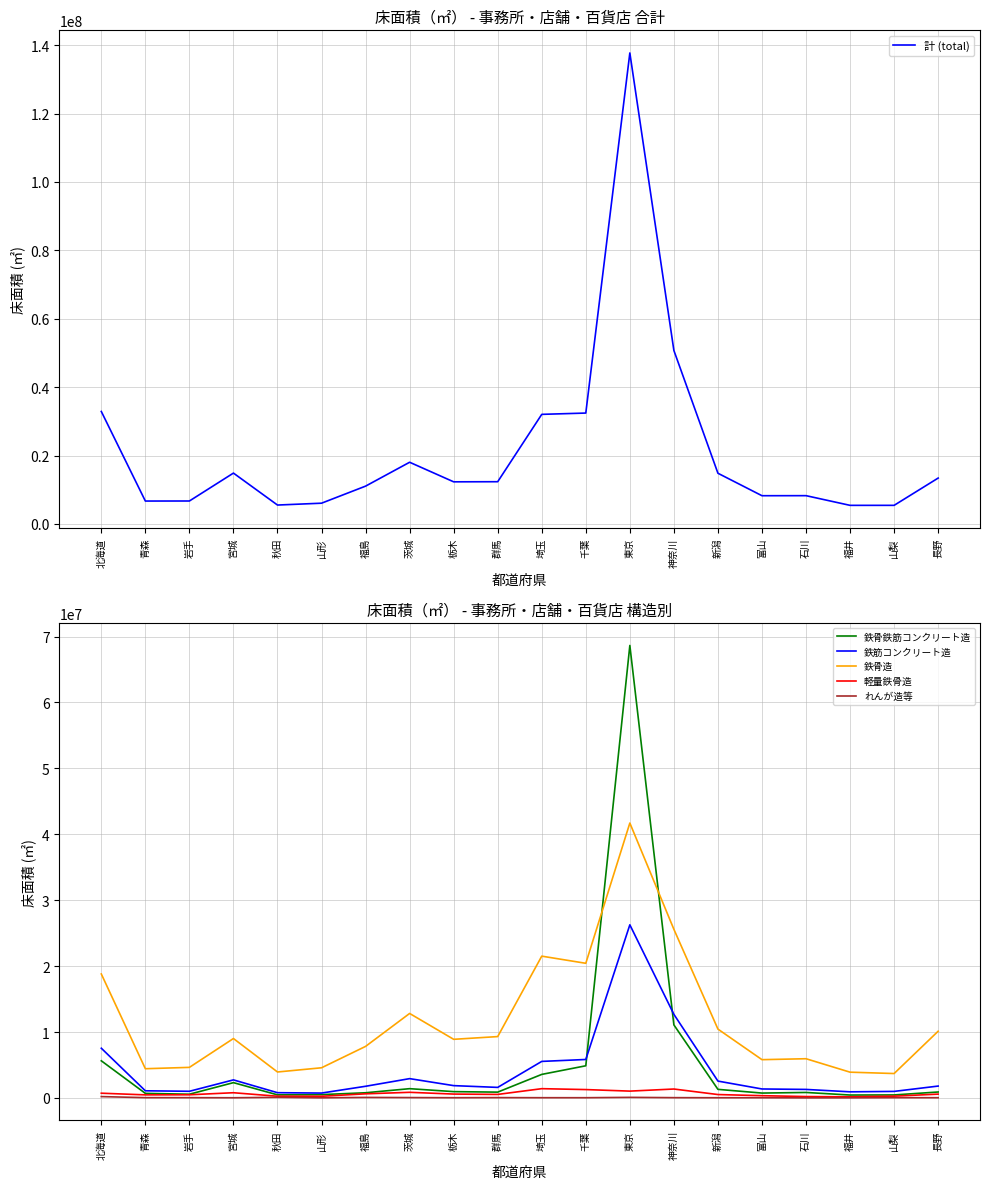

True or false: 軽量鉄骨造 and 鉄骨造 intersect in this chart.

False